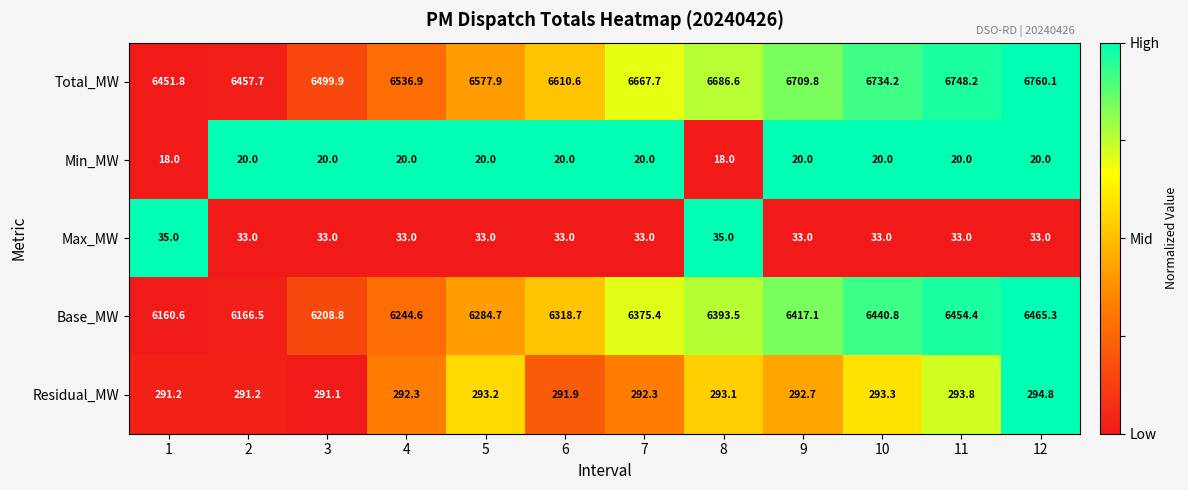

Rank the series by their maximum value, from highest to lowest.

Total_MW, Base_MW, Residual_MW, Max_MW, Min_MW